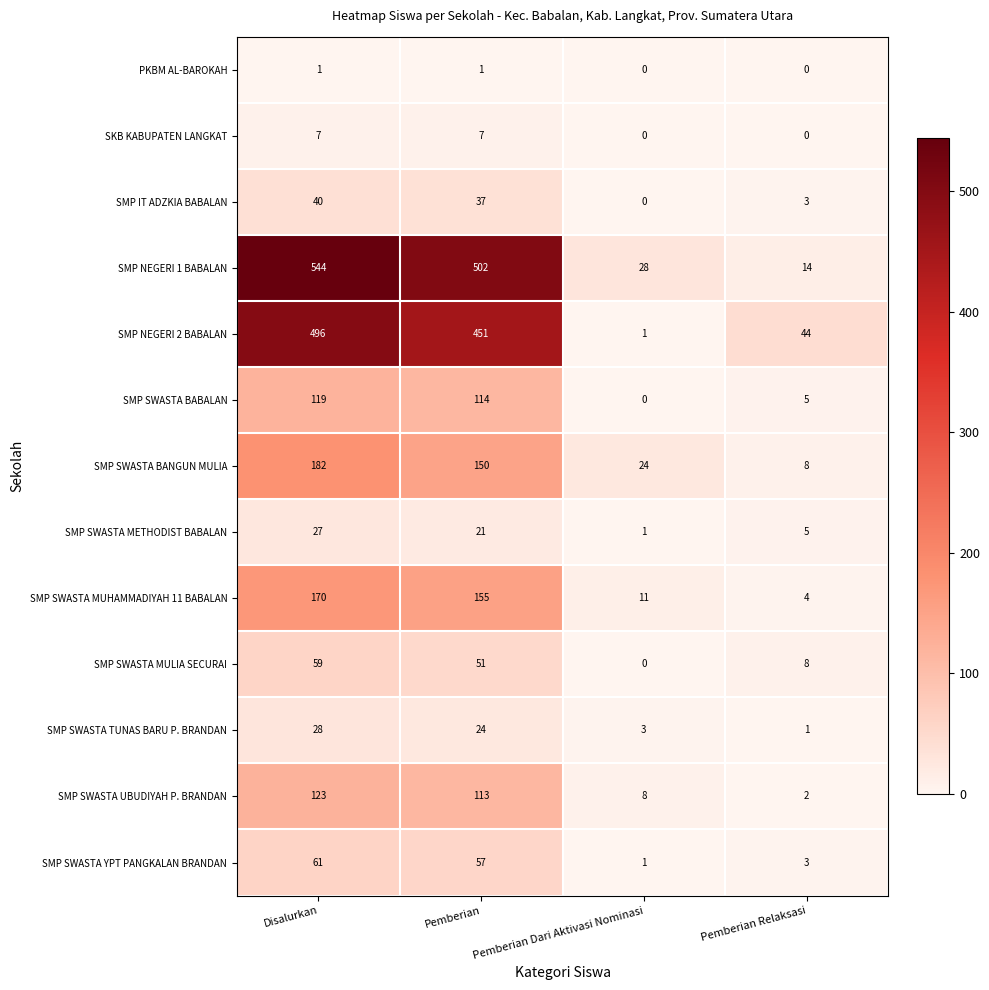

What value does the SMP SWASTA MULIA SECURAI series have at Pemberian Relaksasi?

8